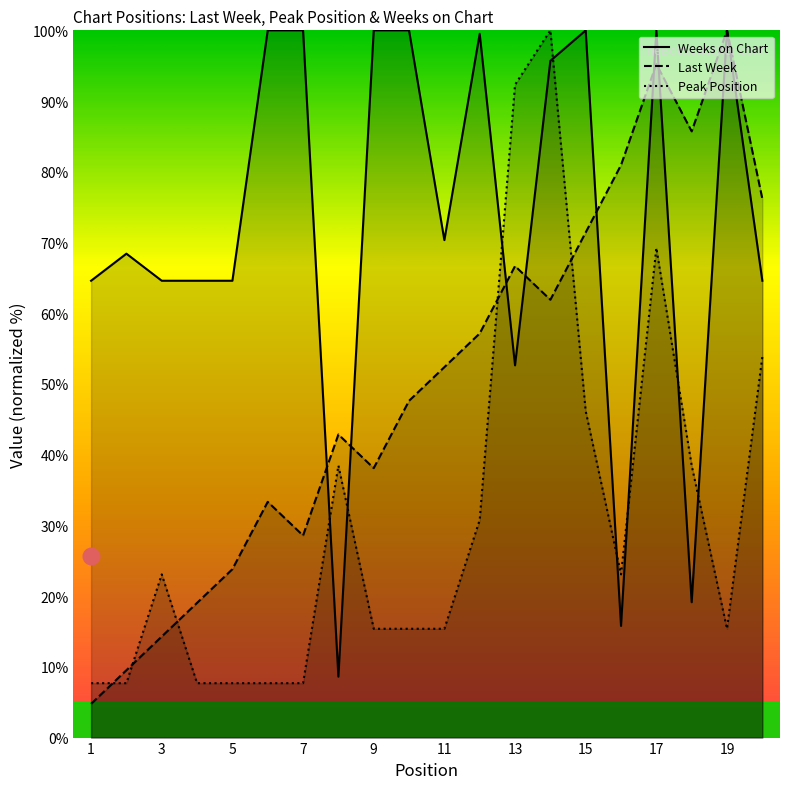

What is the difference between the maximum and minimum values in the Weeks on Chart series?

91.4